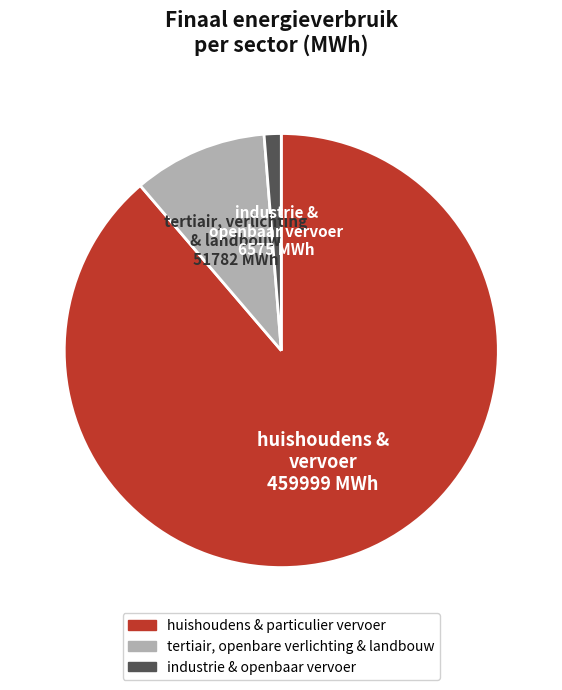

Is there a majority slice in this chart?

Yes